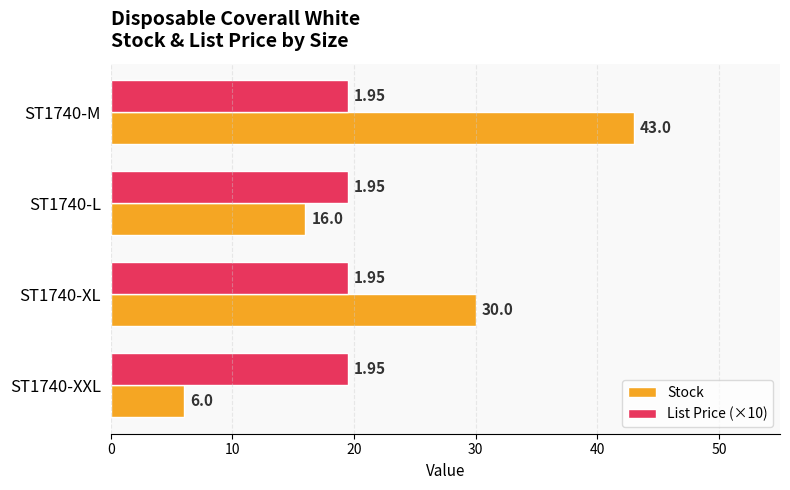

Which series has the largest total across all categories?

Stock